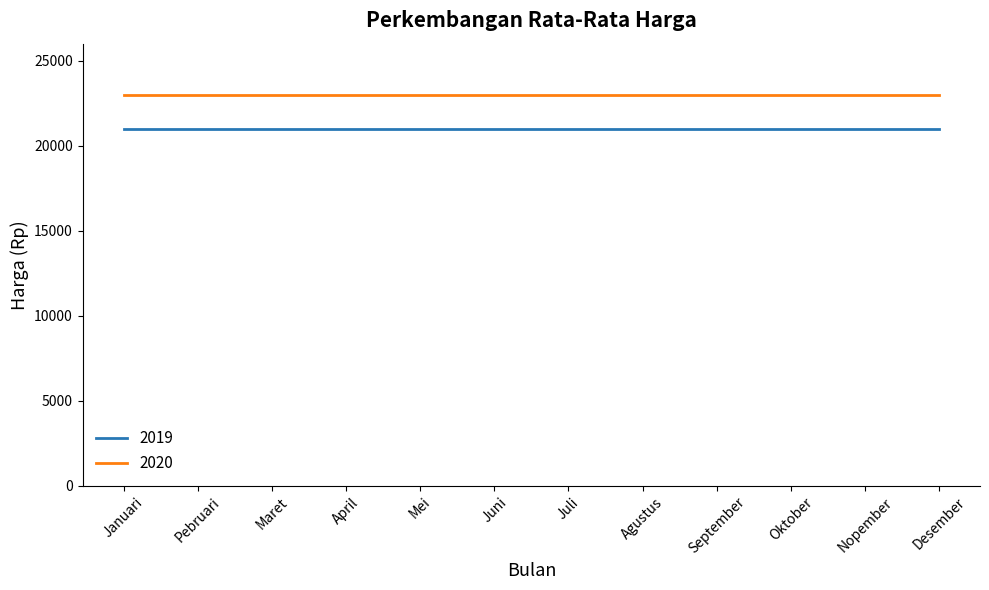

Reading left to right, what are all the values shown in this chart?

2019: 21000	21000	21000	21000	21000	21000	21000	21000	21000	21000	21000	21000
2020: 23000	23000	23000	23000	23000	23000	23000	23000	23000	23000	23000	23000